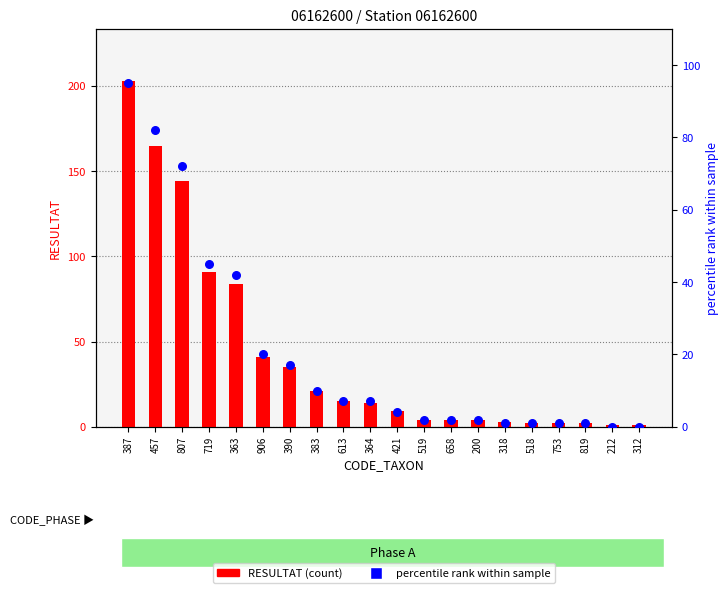

What is the total value across all series at 383?

31